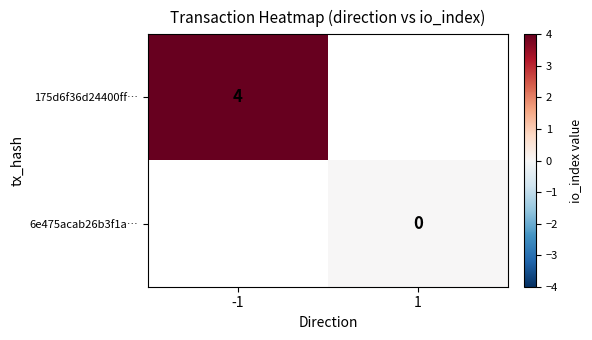

The 175d6f36d24400ff… series shows 5 at -1. True or false?

False